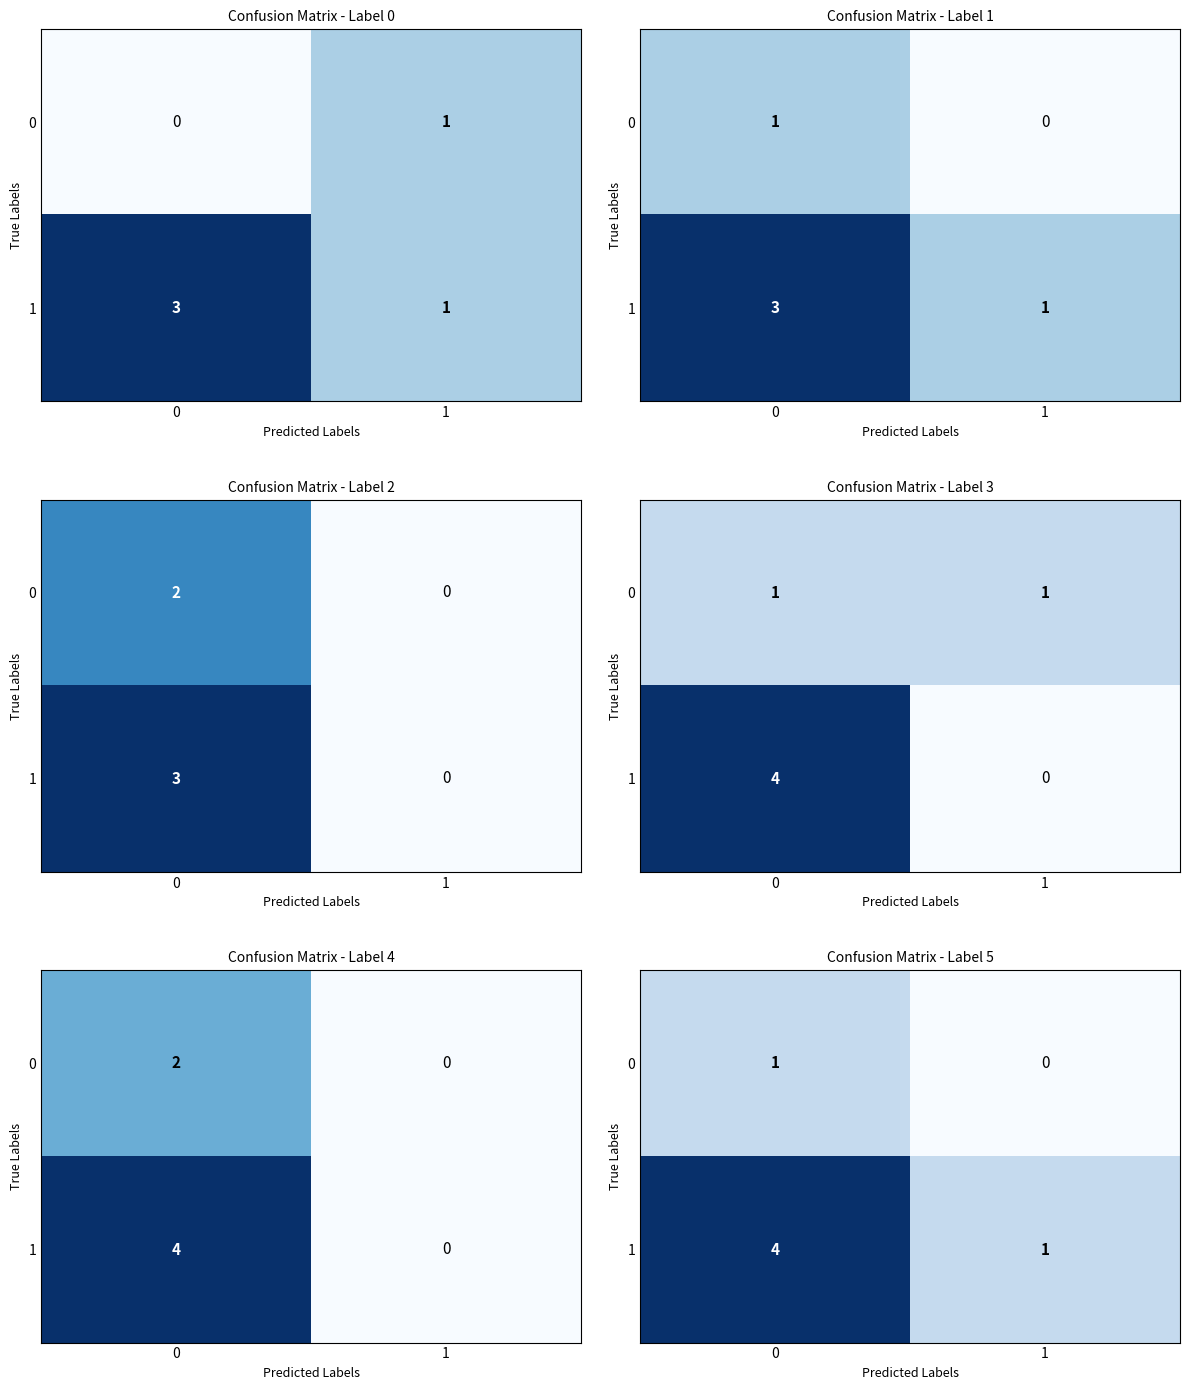

What is the difference between the maximum and minimum values in the 1 series?

3